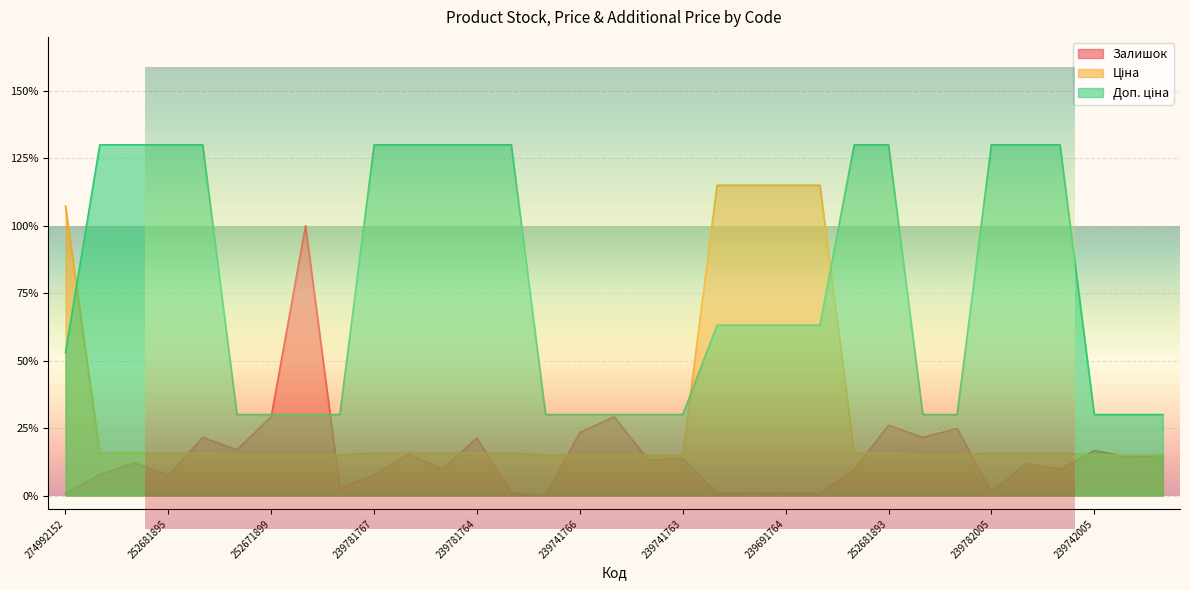

Is the value of Залишок at 239691764 greater than the value of Ціна at 239691765?

No